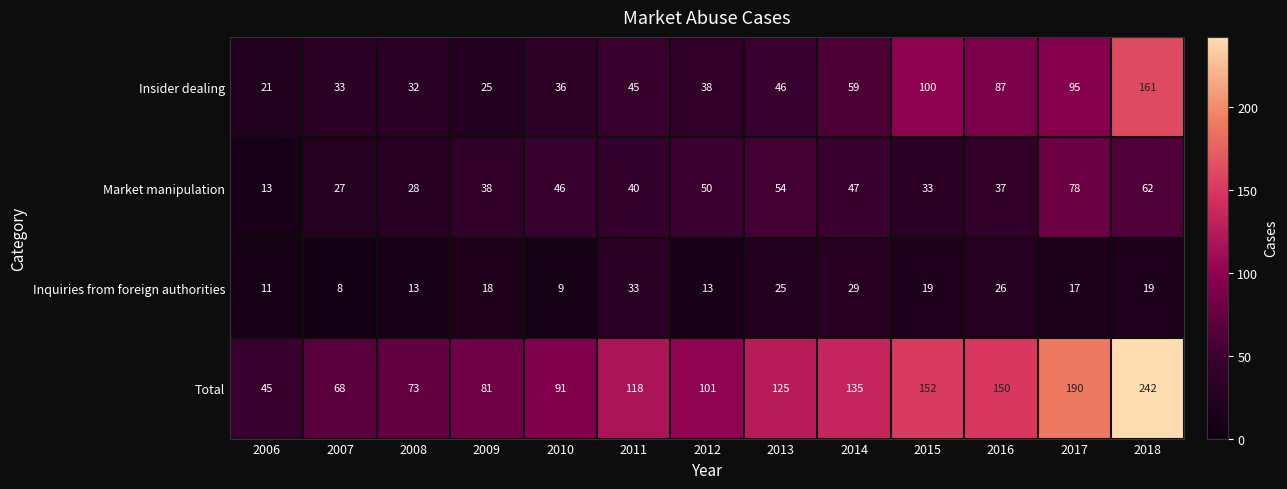

Rank the series by their average value, from lowest to highest.

Inquiries from foreign authorities, Market manipulation, Insider dealing, Total